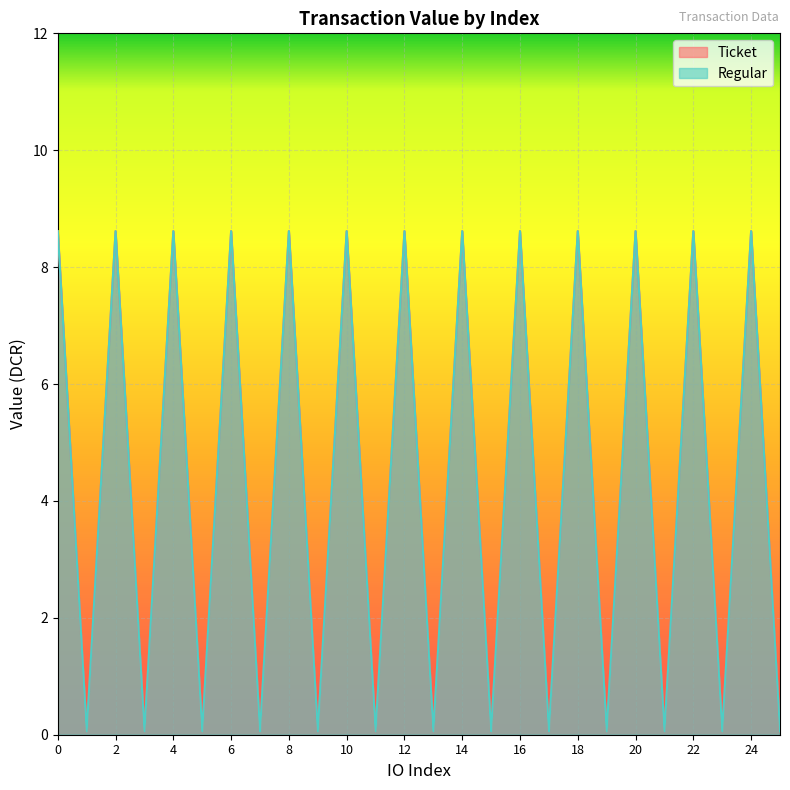

True or false: Regular and Ticket intersect in this chart.

False